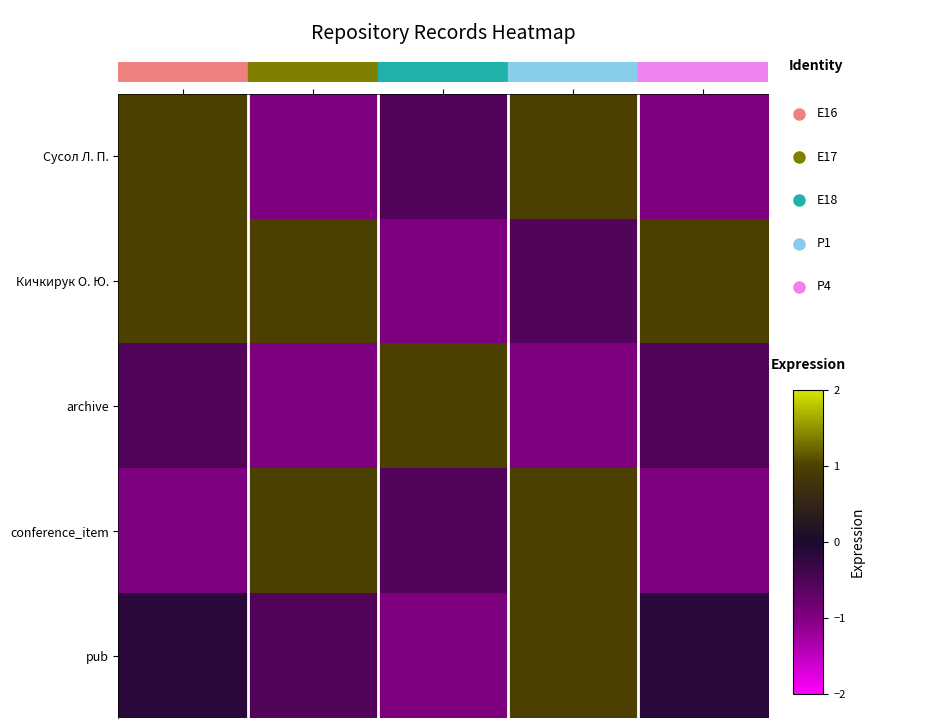

How many distinct data groups are displayed?

5